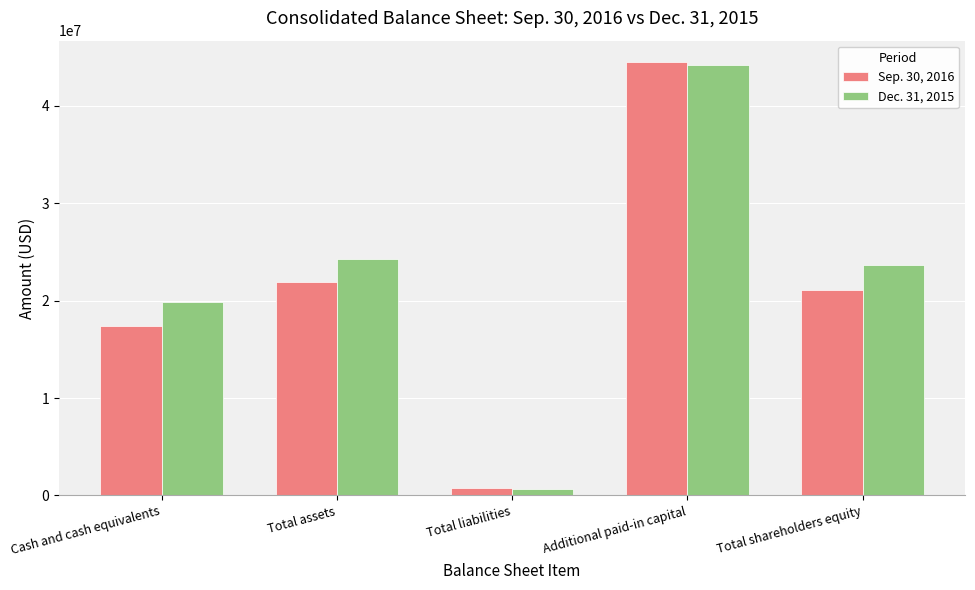

Which series has the widest spread of values?

Sep. 30, 2016